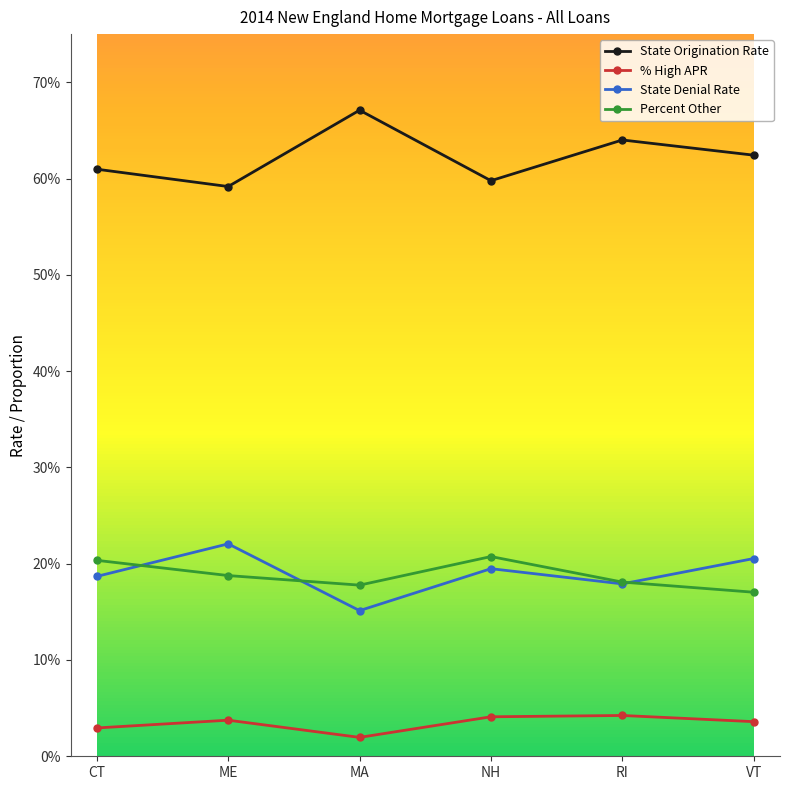

True or false: % High APR has a value of 0.0 at CT.

False